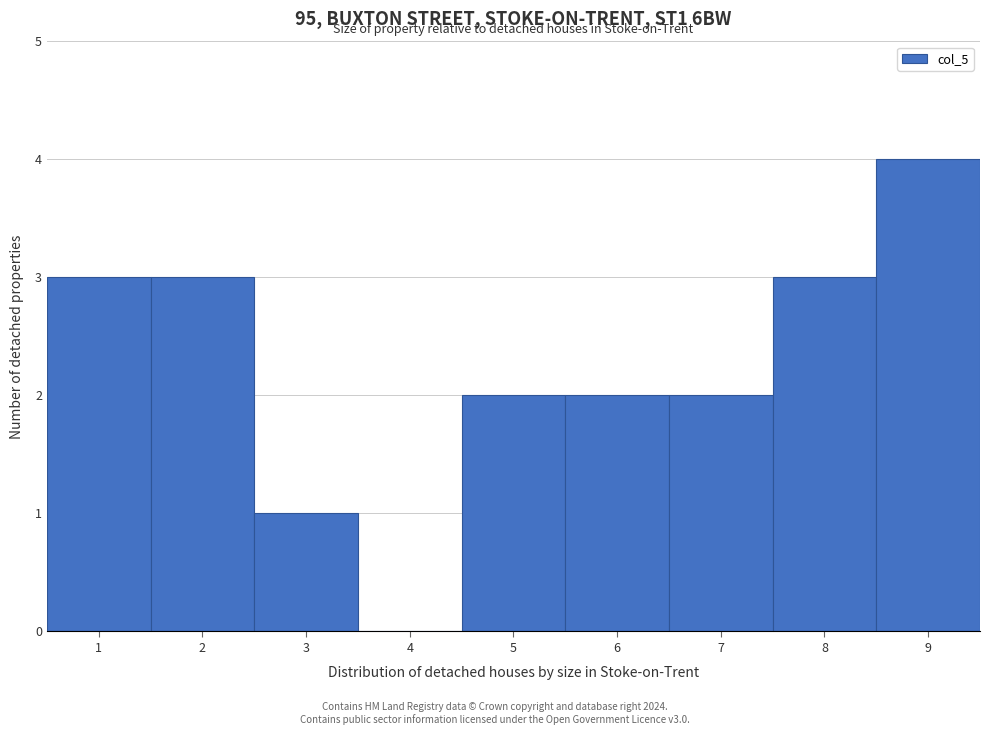

Reading left to right, list every bar in this chart as the range it spans on the x-axis followed by its height. The values are not printed on the chart, so give them approximately, as read against the axis.

0.5 to 1.5: 3
1.5 to 2.5: 3
2.5 to 3.5: 1
3.5 to 4.5: 0
4.5 to 5.5: 2
5.5 to 6.5: 2
6.5 to 7.5: 2
7.5 to 8.5: 3
8.5 to 9.5: 4